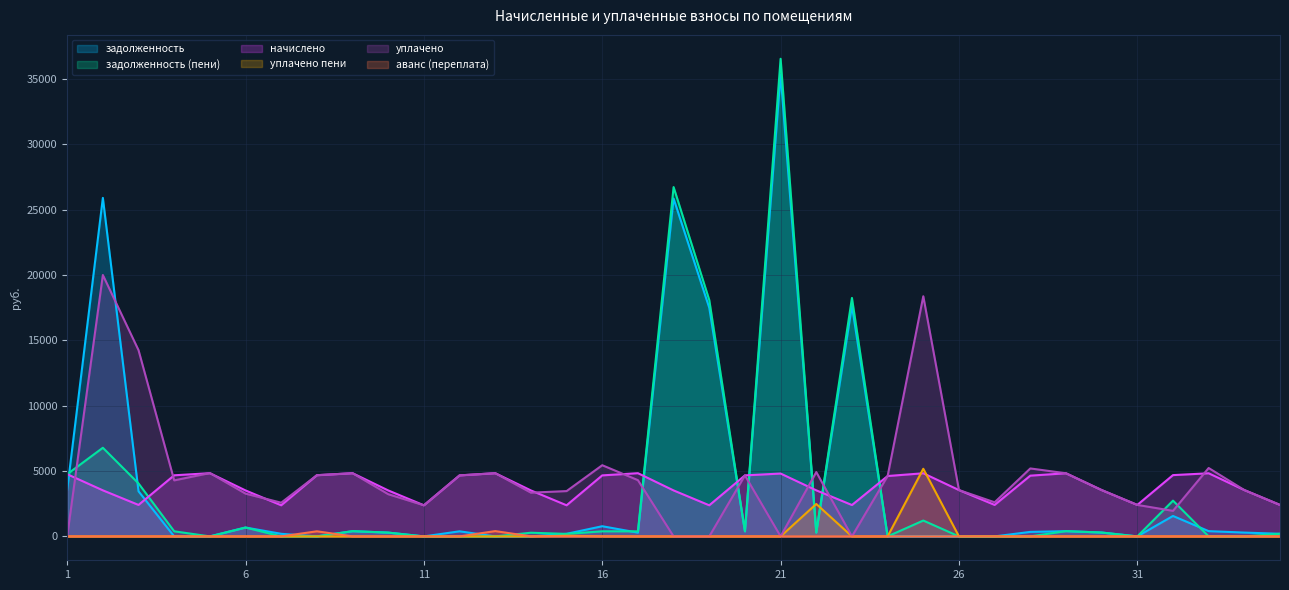

Reading right to left, what are all the values shown in this chart?

задолженность: 200.7	291.9	402.5	1563.9	0.0	295.4	402.5	344.6	0.3	0.0	5.7	0.0	17645.5	294.4	35343.0	389.0	17491.1	25849.5	287.7	778.1	197.9	0.0	0.0	389.0	0.0	291.2	398.1	0.0	198.3	678.7	0.0	0.0	3450.0	25900.7	3568.0
задолженность (пени): 200.7	0.0	0.0	2736.2	0.0	295.4	402.5	0.0	0.0	0.0	1213.1	0.0	18245.7	293.7	36545.2	389.0	18086.1	26728.8	386.9	389.0	192.8	280.6	0.0	0.0	0.0	288.5	402.3	0.0	0.0	678.7	0.0	389.6	4052.0	6781.7	4757.9
начислено: 2407.9	3545.2	4829.8	4689.4	2407.9	3545.2	4829.8	4647.2	2407.9	3545.2	4829.8	4619.2	2400.8	3524.0	4808.8	4668.4	2379.8	3517.1	4836.8	4668.4	2379.8	3517.1	4836.8	4668.4	2379.8	3517.1	4836.8	4682.4	2379.8	3517.1	4836.8	4675.3	2407.9	3524.0	4759.6
уплачено пени: 0.0	0.0	1.0	0.0	0.0	0.0	0.0	0.6	0.3	0.0	5174.7	0.0	0.0	2480.4	0.0	0.0	0.0	0.0	0.0	8.0	50.6	0.0	0.0	0.0	0.0	0.0	0.0	0.0	0.1	0.0	0.0	0.0	0.0	0.0	0.0
уплачено: 2407.9	3545.6	5232.2	1953.8	2407.9	3545.2	4829.8	5199.4	2608.6	3545.2	18375.3	4619.2	0.0	4921.8	0.0	4668.4	0.0	0.0	4303.0	5446.4	3466.4	3347.0	4836.8	4668.4	2379.8	3228.6	4835.0	4682.4	2578.0	3271.4	4848.7	4285.7	14247.5	20000.0	0.0
аванс (переплата): 0.0	0.0	0.0	0.0	0.0	0.0	0.0	0.0	0.0	0.0	0.0	0.0	0.0	0.0	0.0	0.0	0.0	0.0	0.0	0.0	0.0	3.6	405.2	0.0	0.0	0.0	0.0	390.2	0.0	0.0	0.0	0.0	0.0	0.0	0.0